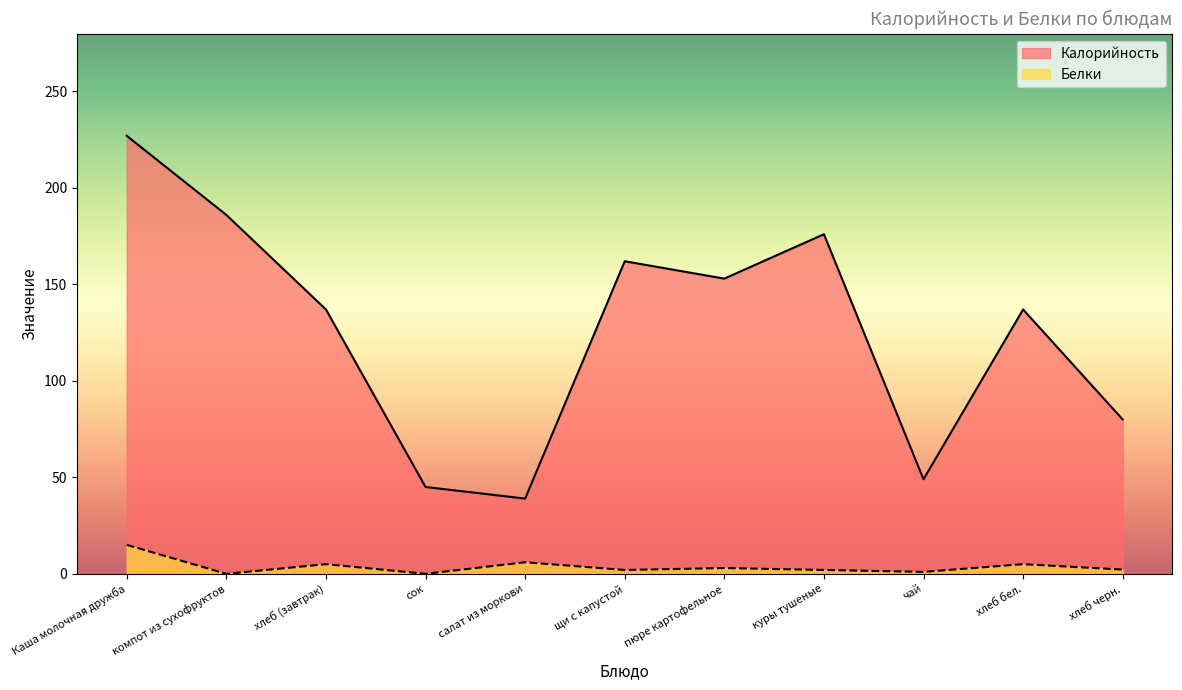

At which label does Калорийность first exceed 137?

Каша молочная дружба